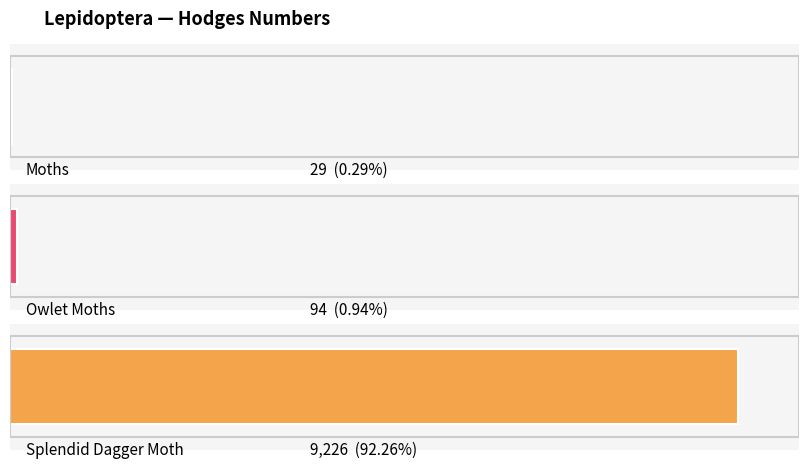

Which label corresponds to the largest value in the chart?

Splendid Dagger Moth